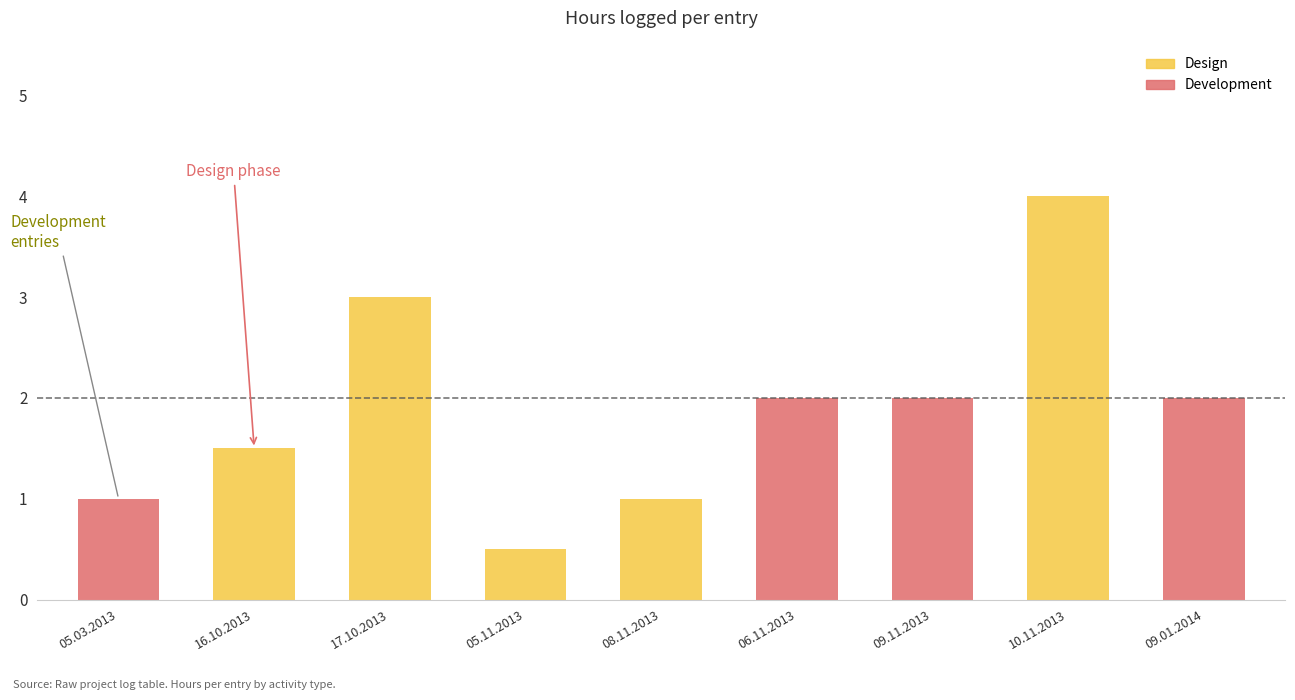

The value of Design at 06.11.2013 is 0.0. True or false?

True